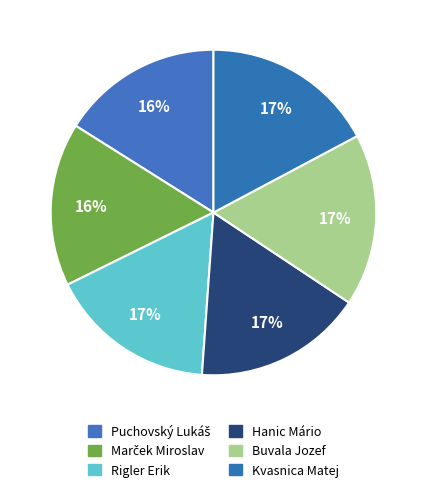

Count the number of slices in the pie.

6